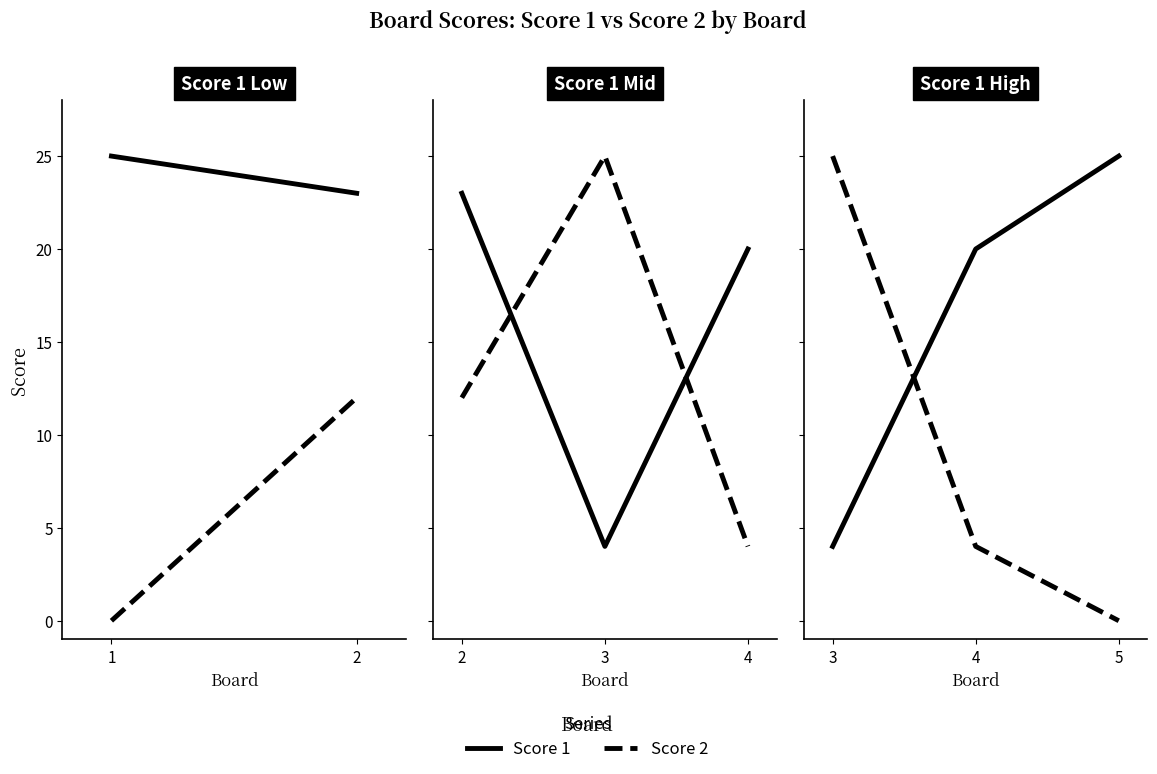

Does the chart have visible grid lines?

No